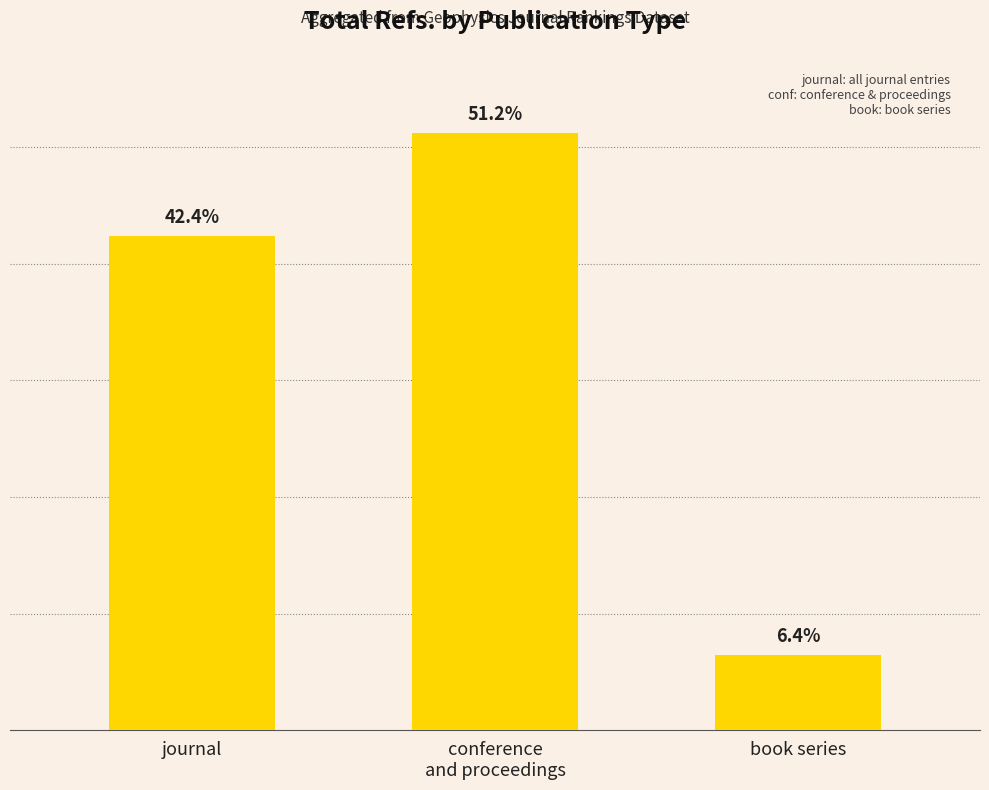

Which label corresponds to the smallest value in the chart?

book series